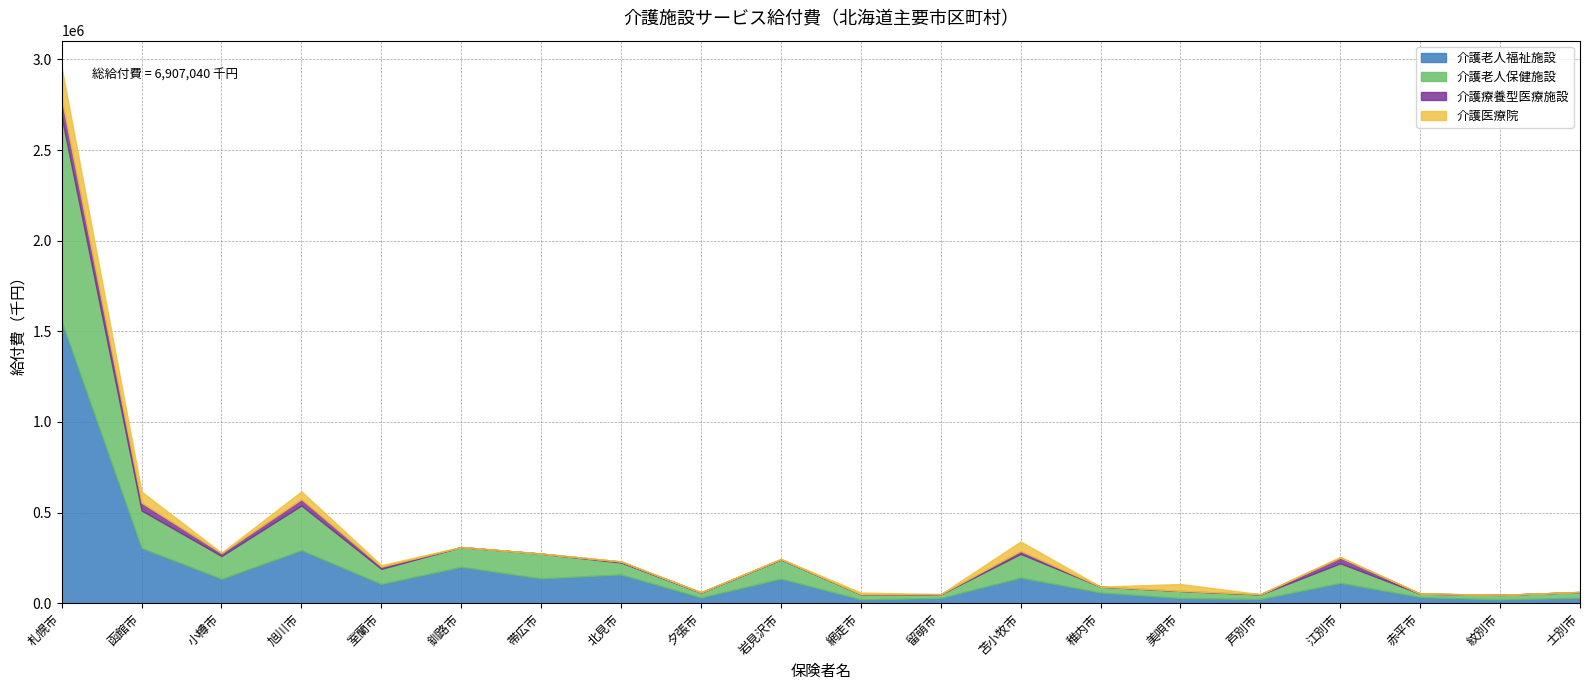

Between 江別市 and 岩見沢市, which is larger?

岩見沢市